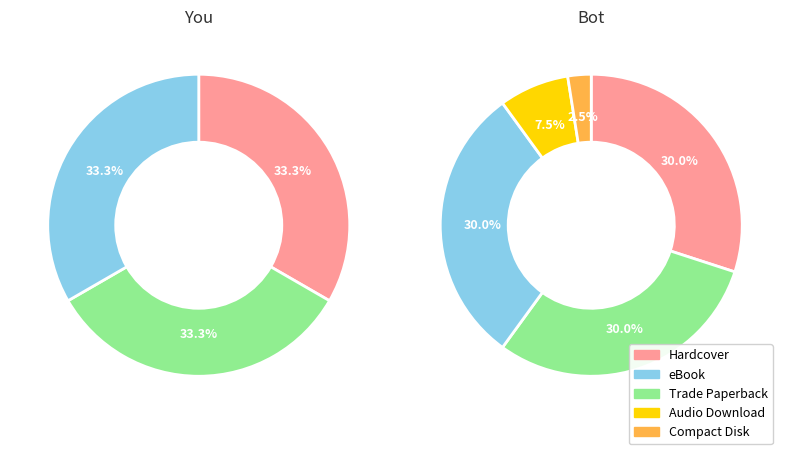

To the nearest percent, what portion does Trade Paperback represent?

30%